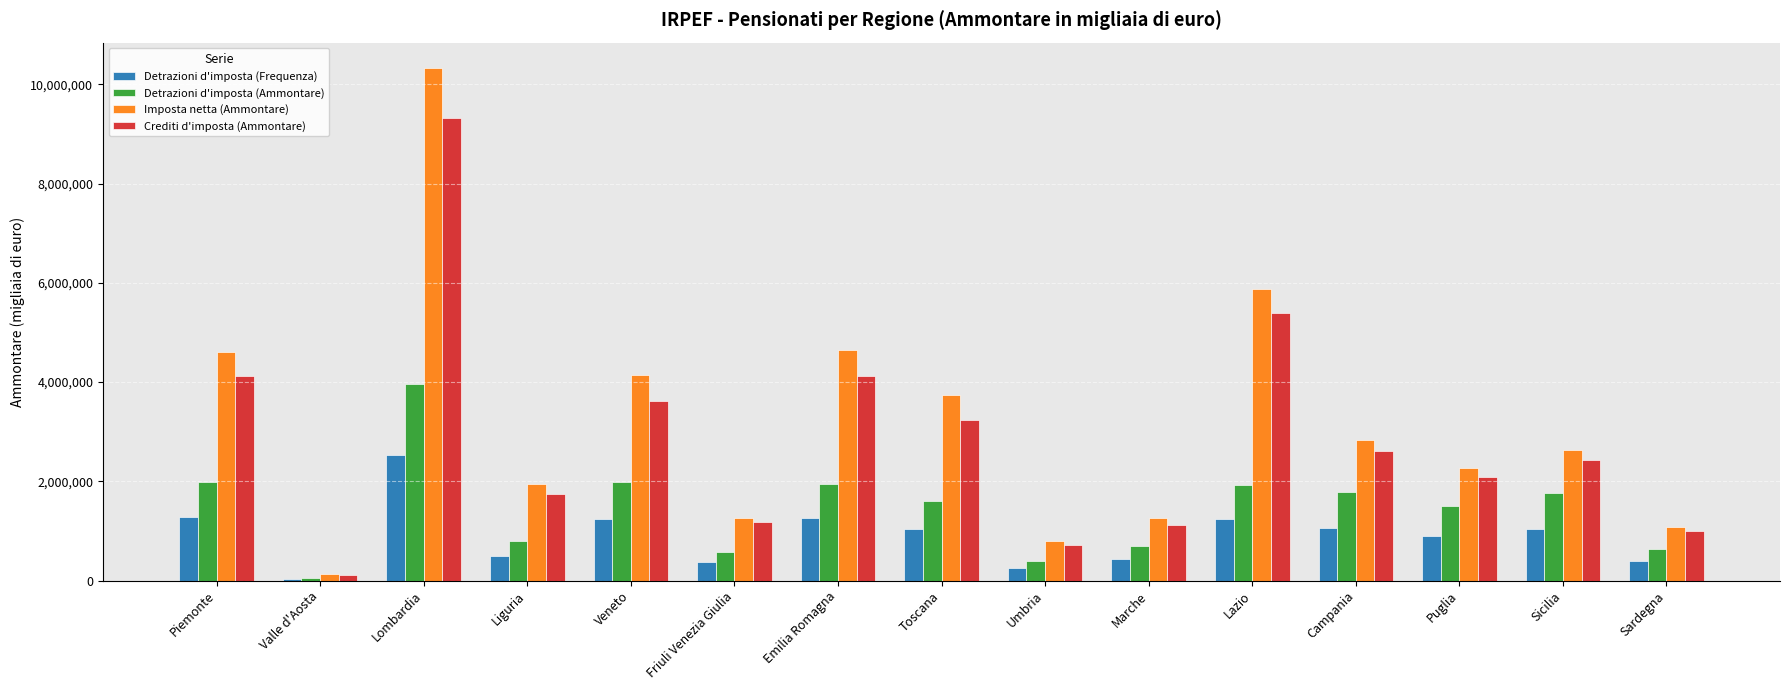

Is the value of Crediti d'imposta (Ammontare) at Toscana greater than the value of Imposta netta (Ammontare) at Lombardia?

No